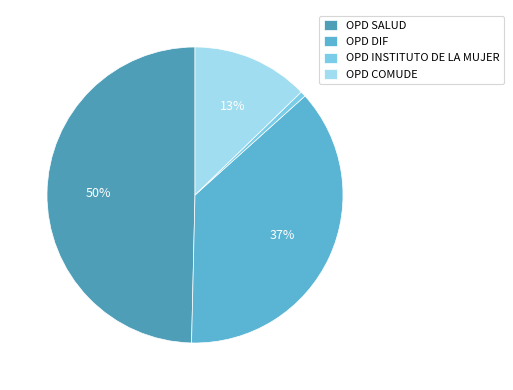

What is the change in value from OPD DIF to OPD INSTITUTO DE LA MUJER?

-246000000